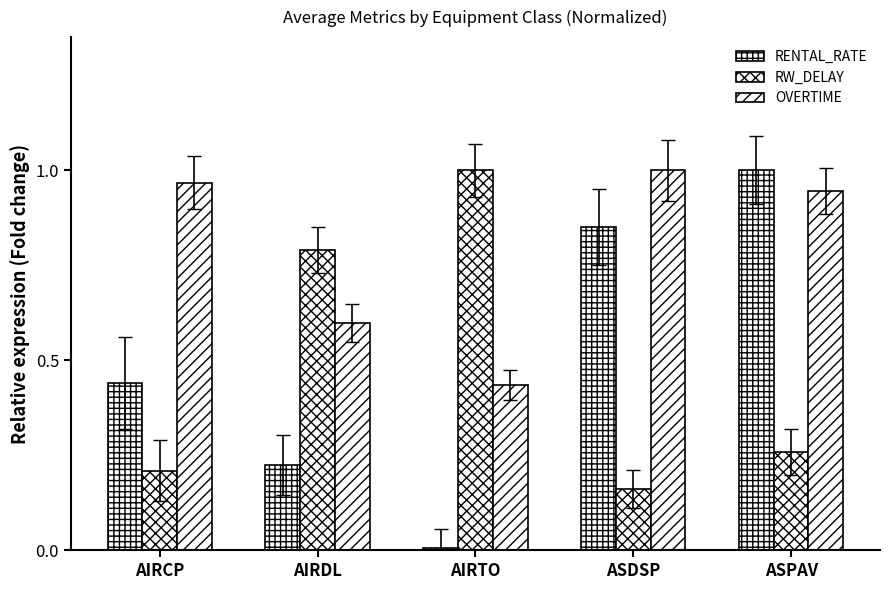

What is the difference between the OVERTIME values at ASDSP and AIRTO?

0.6